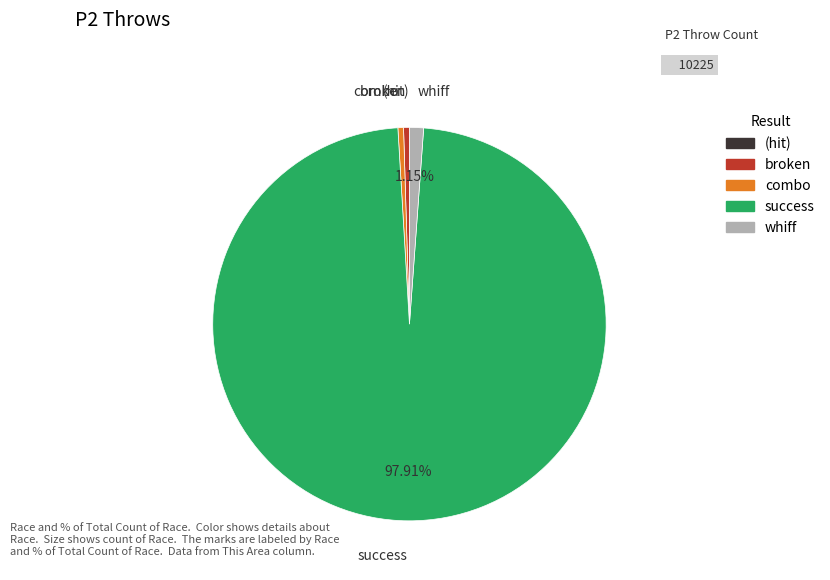

Between broken and success, which is larger?

success